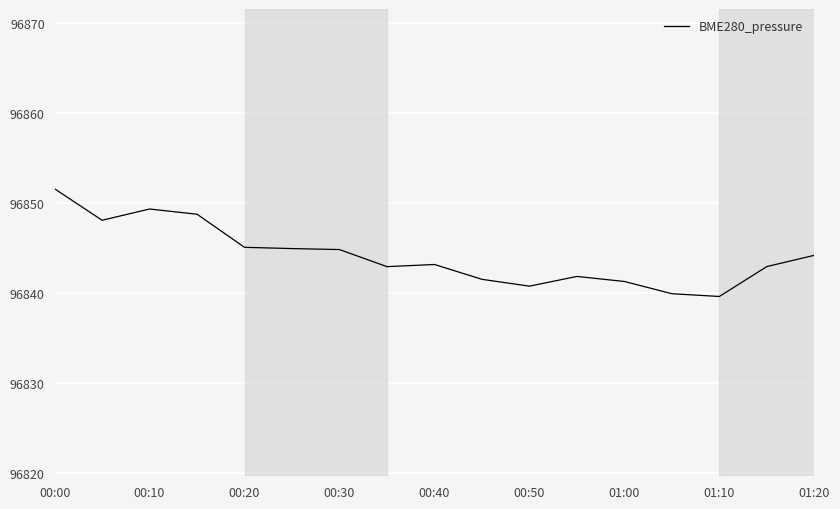

What is the greatest value displayed?

96851.6